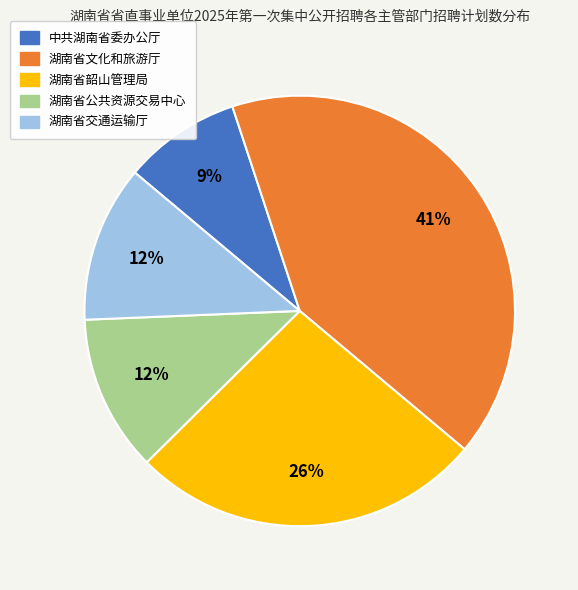

Is 中共湖南省委办公厅 the majority of the pie?

No